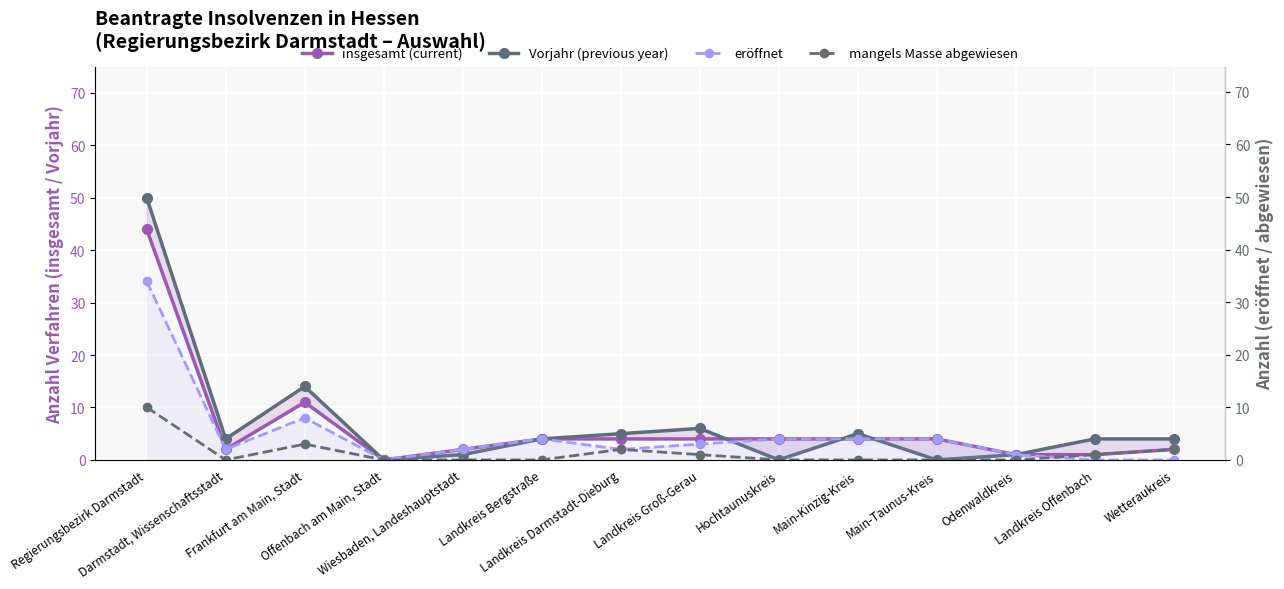

What is the difference between the maximum and minimum values in the insgesamt (current) series?

44